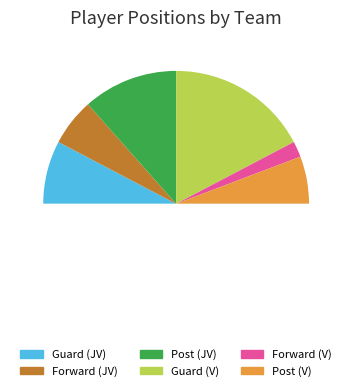

Rank the categories by value from lowest to highest.

Forward (V), Forward (JV), Post (V), Guard (JV), Post (JV), Guard (V)